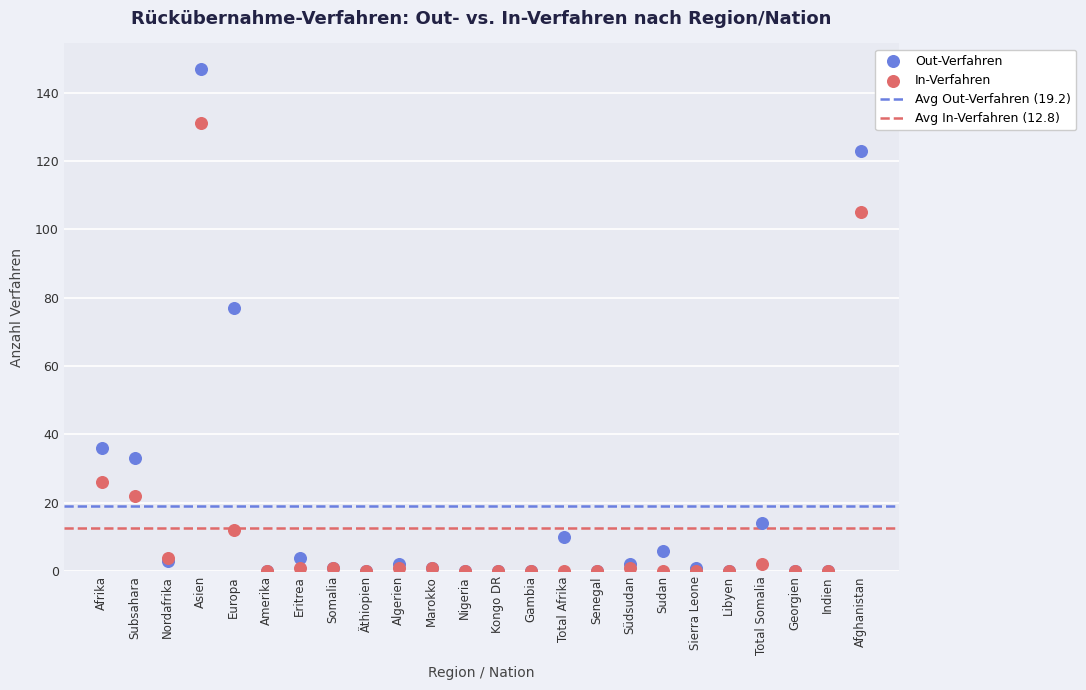

In the In-Verfahren series, what Y value is closest to 65?

26